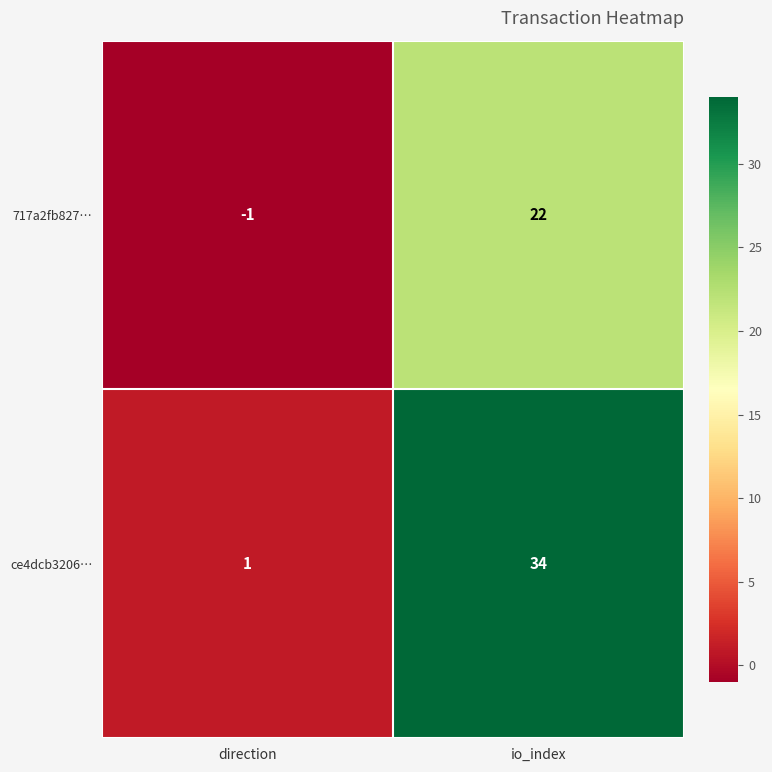

Which series has the largest range (max minus min)?

ce4dcb3206…